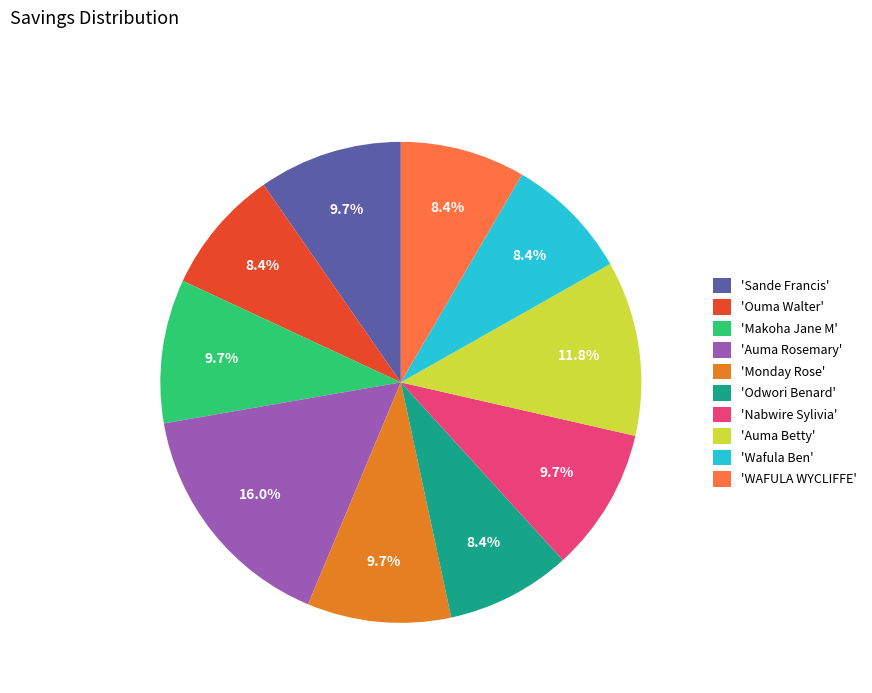

To the nearest percent, what is the difference between the largest and smallest slice percentages?

8%